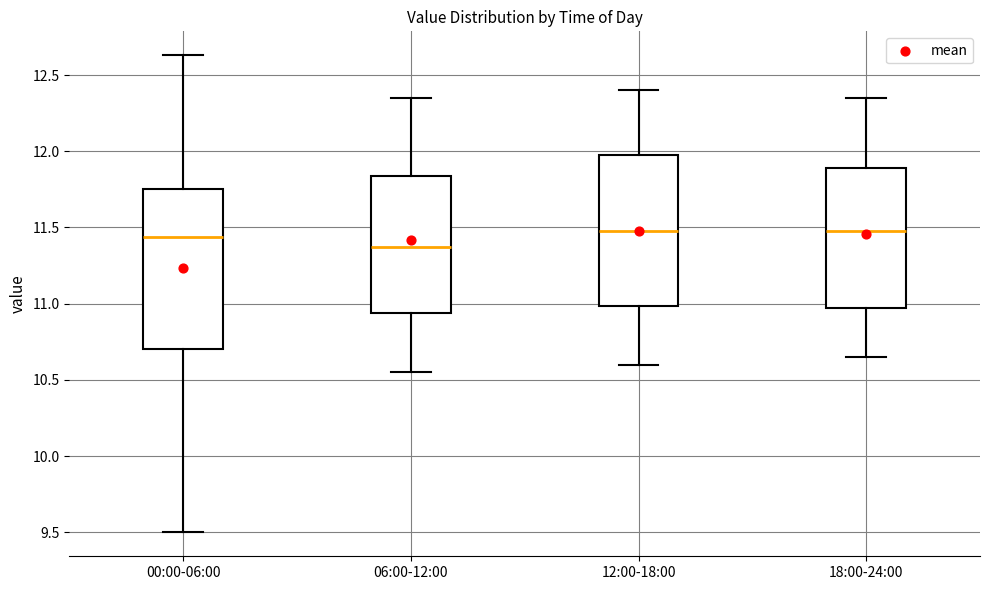

Which box's median line is the lowest?

06:00-12:00